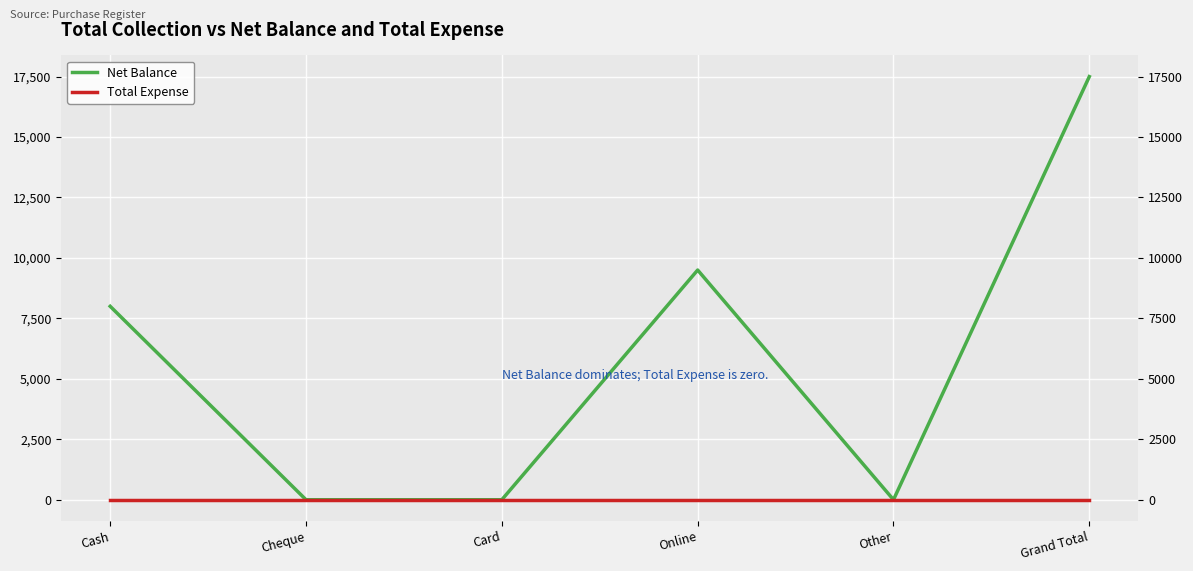

How many values in the Net Balance series are below 8000?

3